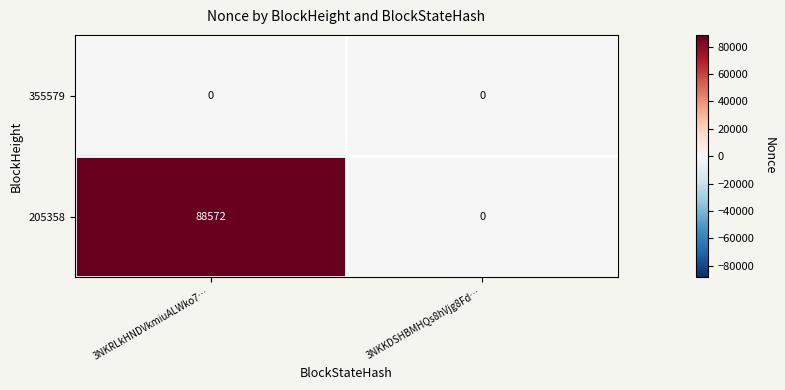

Which series changed the most between 3NKRLkHNDVkmiuALWko7… and 3NKKDSHBMHQs8hVjg8Fd…?

205358